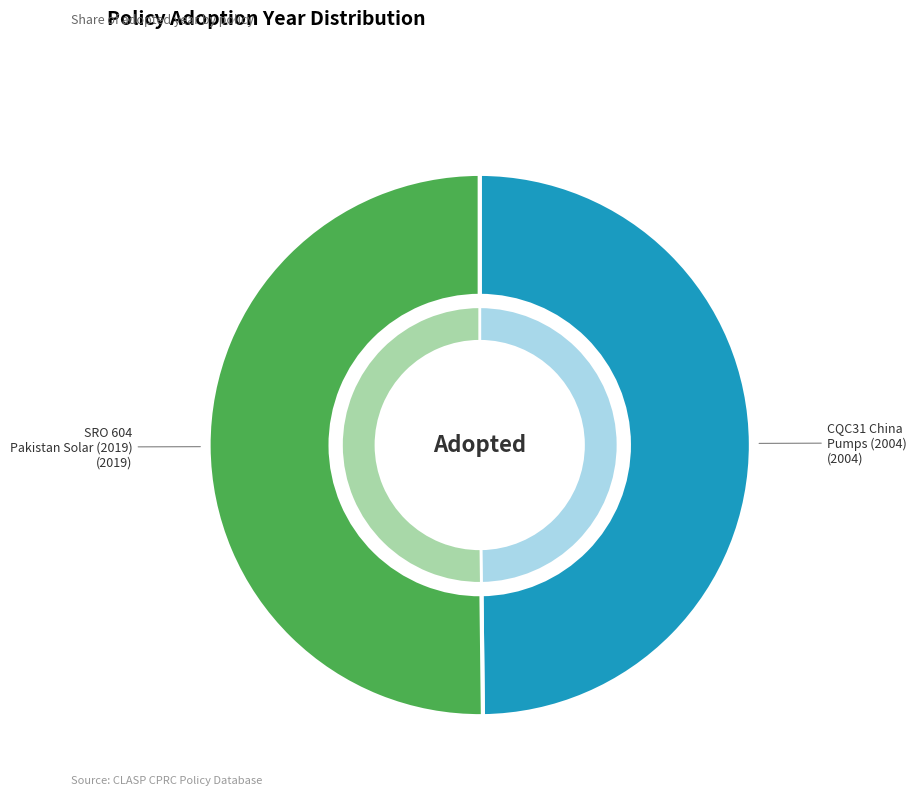

To the nearest percent, what is the average slice percentage?

50%